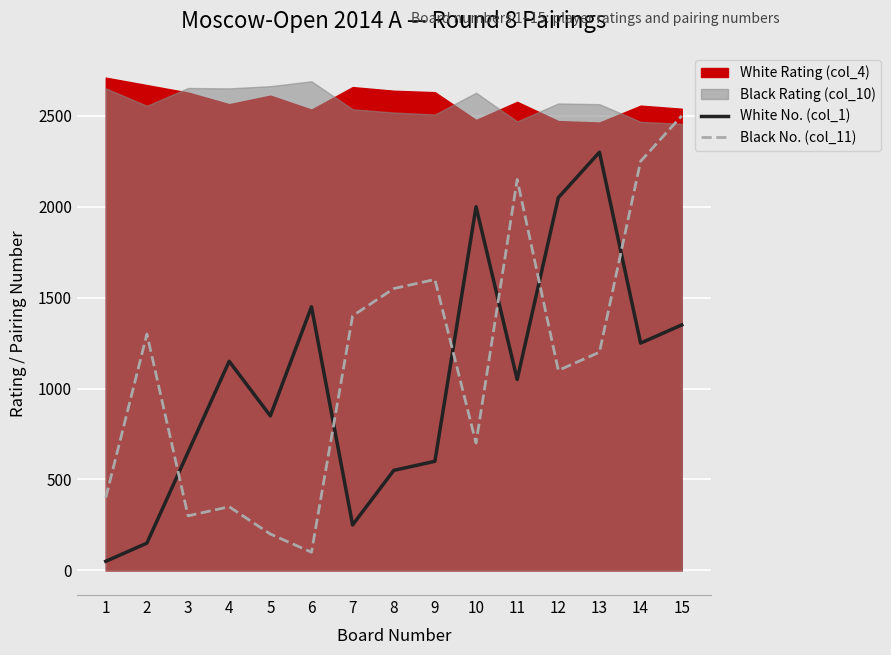

What is the value of the Black No. (col_11) point at the 9th from the left?

1600